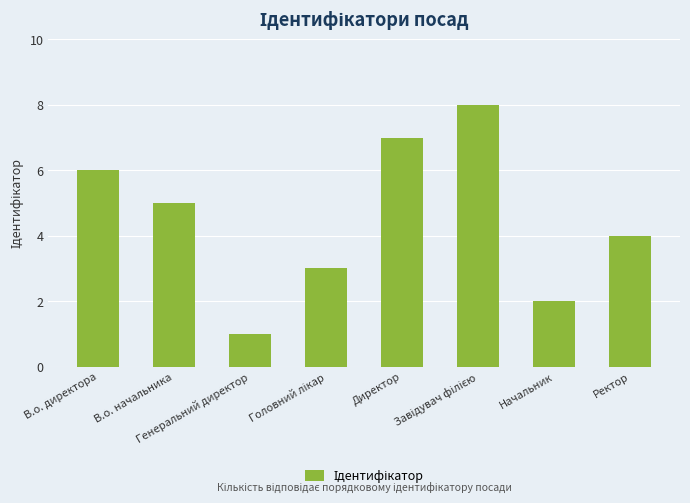

What is the maximum value shown in the chart?

8